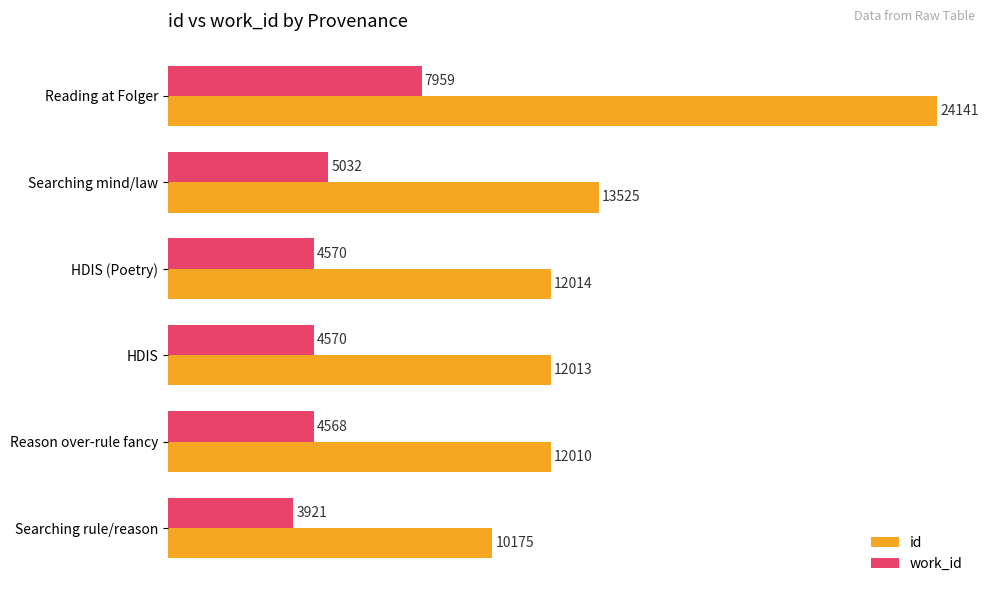

What are all the series names shown in the legend?

id, work_id